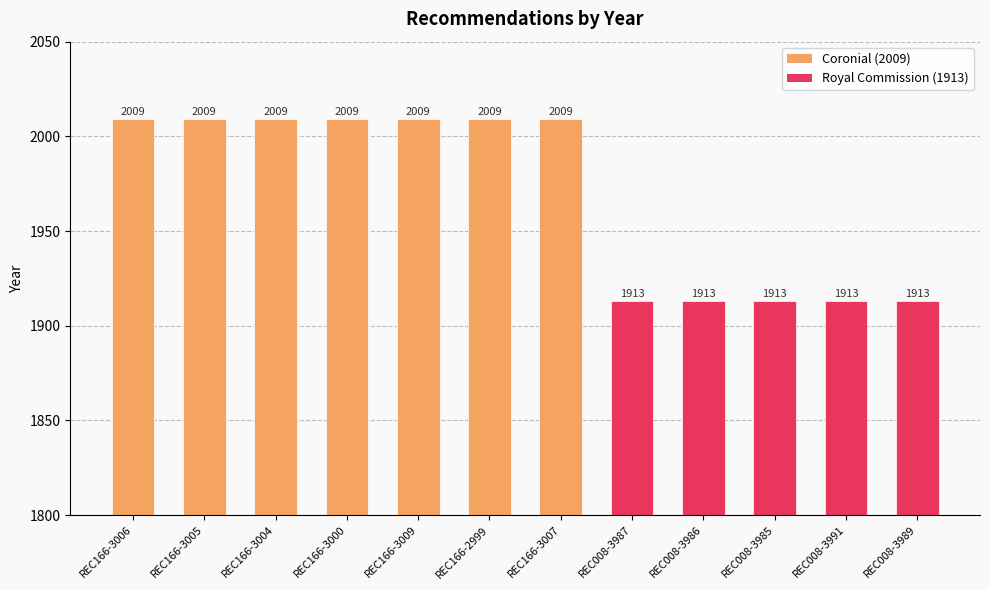

What is the label of the 6th bar from the left?

REC166-2999